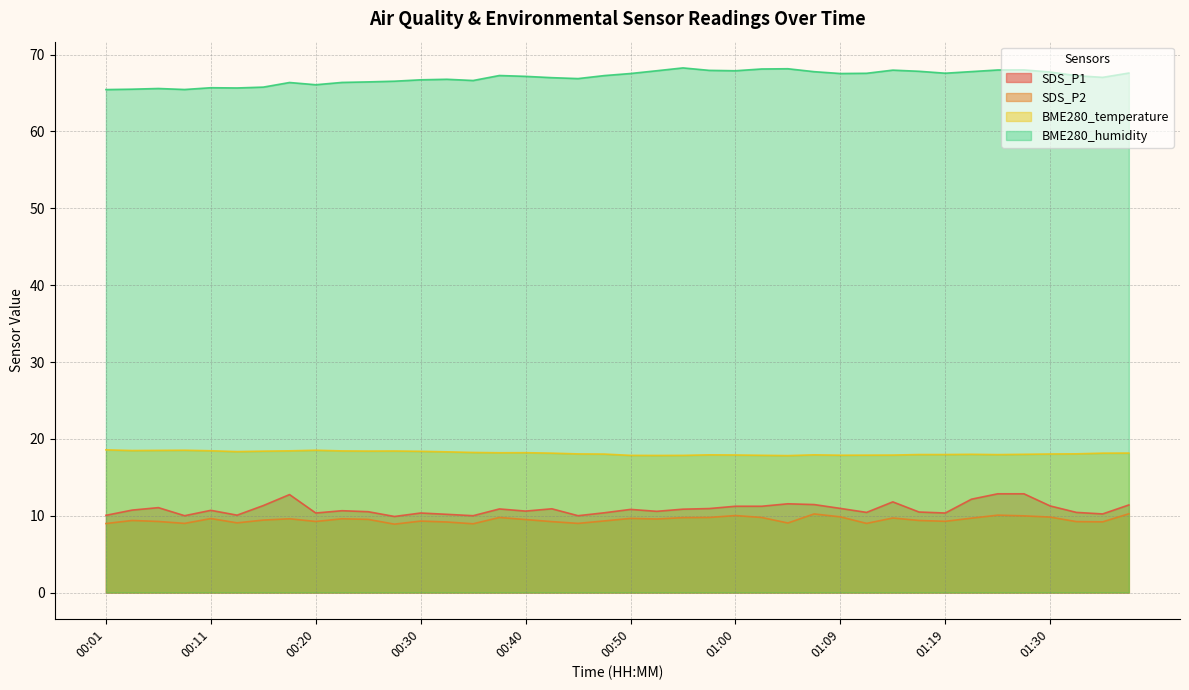

What is the average value of the BME280_temperature series?

18.1